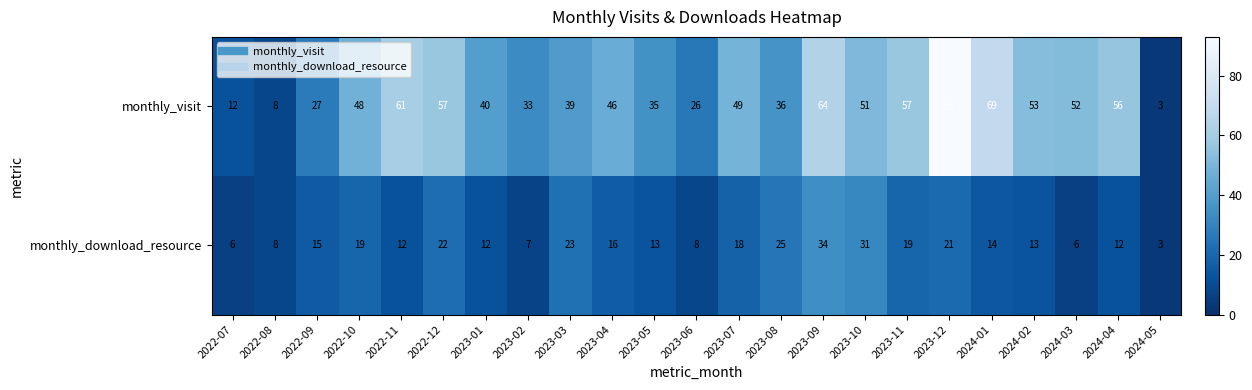

At which category is the sum across all series the highest?

2023-12